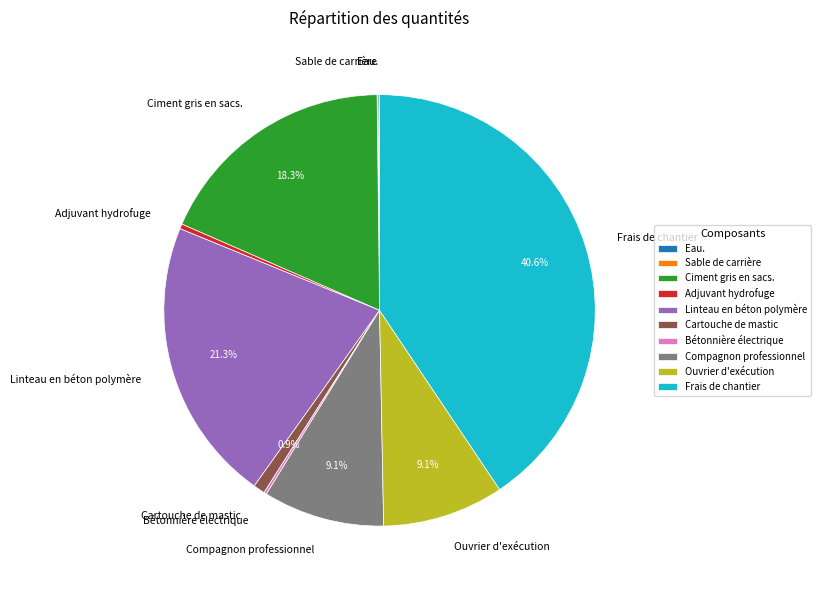

Is there any slice that represents more than half of the pie?

No